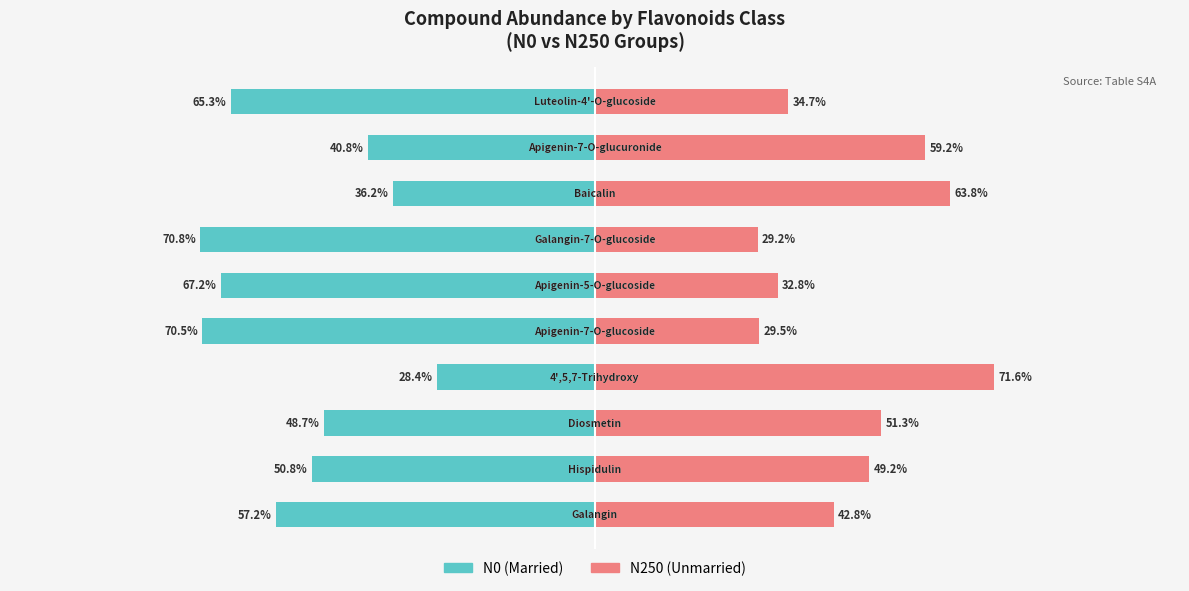

The value of N0 (Married) at 1 is -16.5. True or false?

False